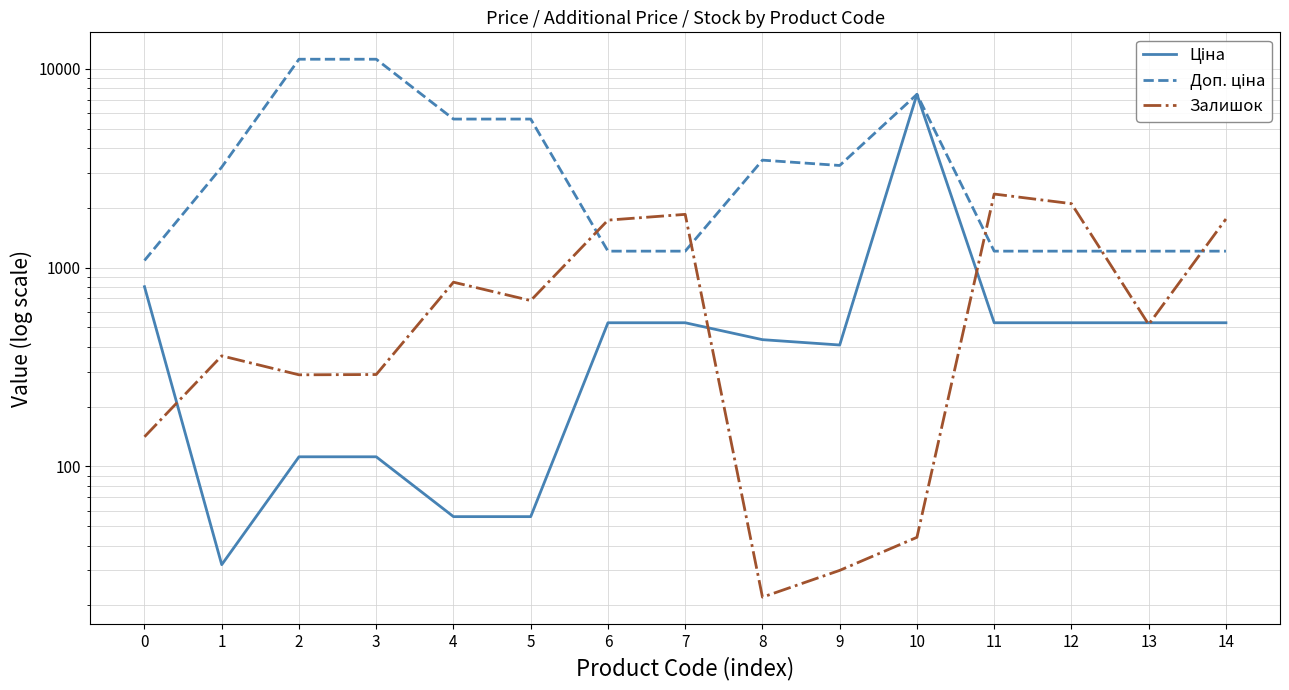

How many categories are shown in the chart?

15